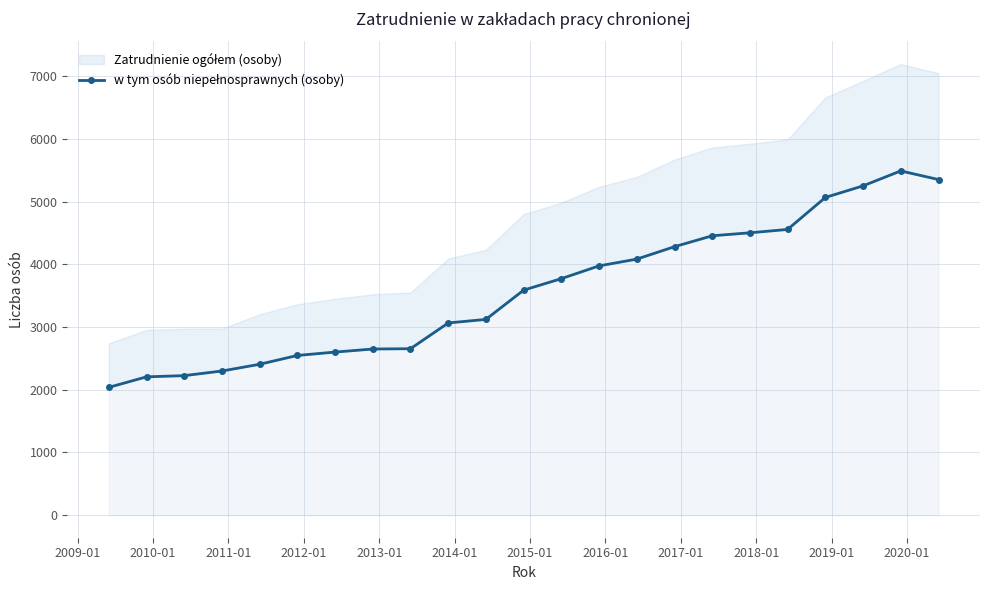

How many lines are shown in the chart?

1